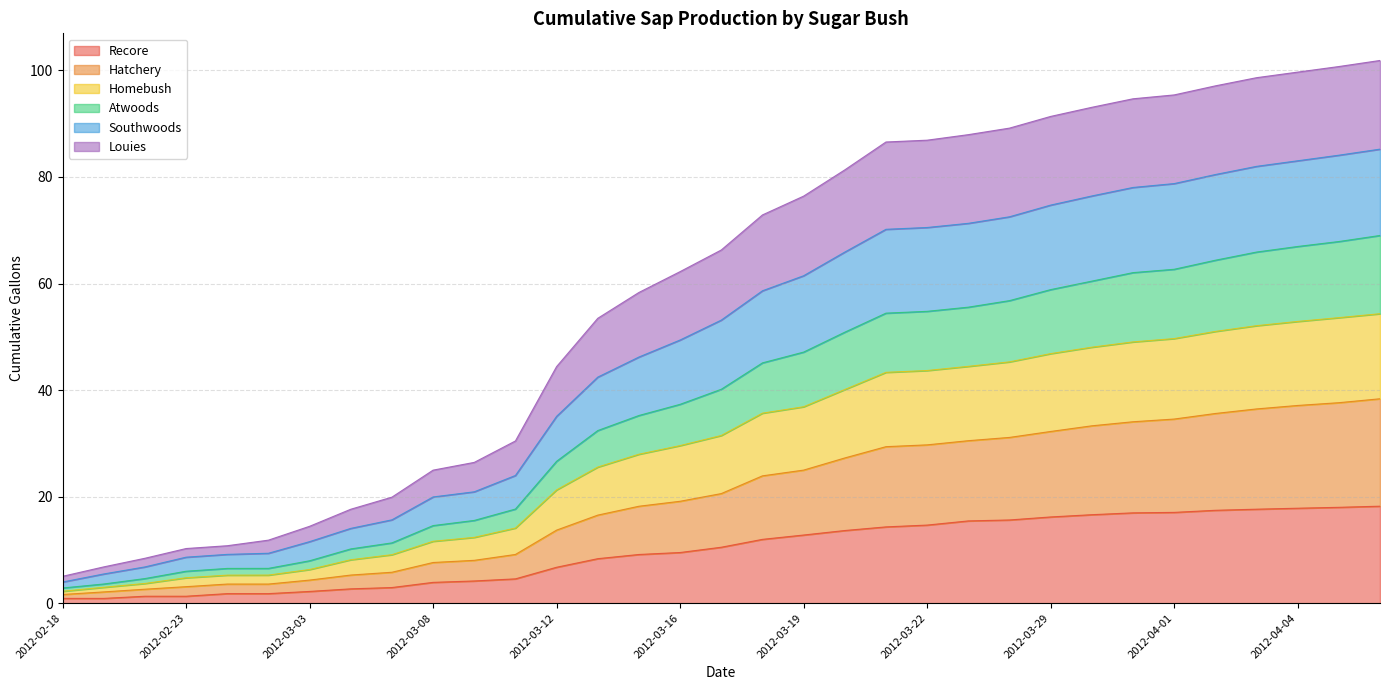

What is the total value across all series at 2012-03-29?

91.4